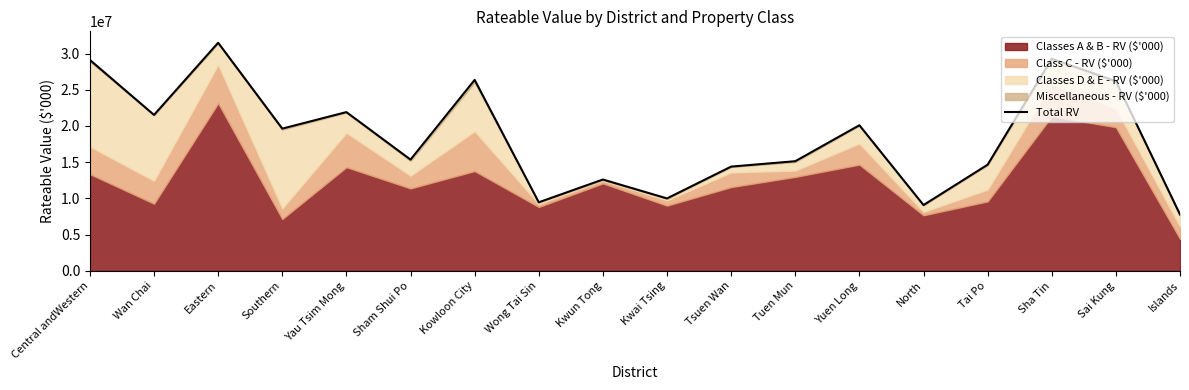

How many values exceed 19636894?

8